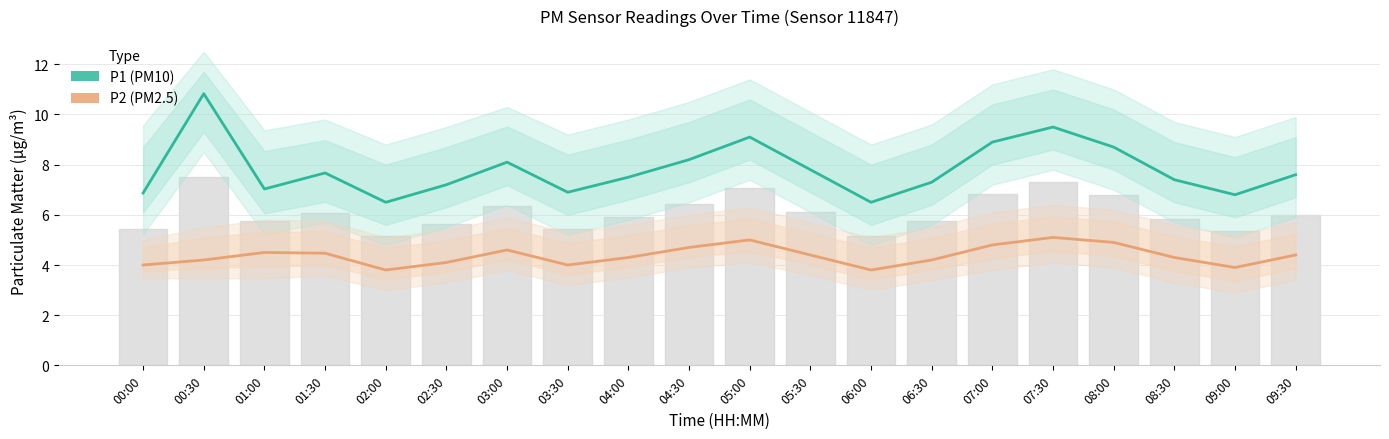

At how many categories does at least one series exceed 5?

20